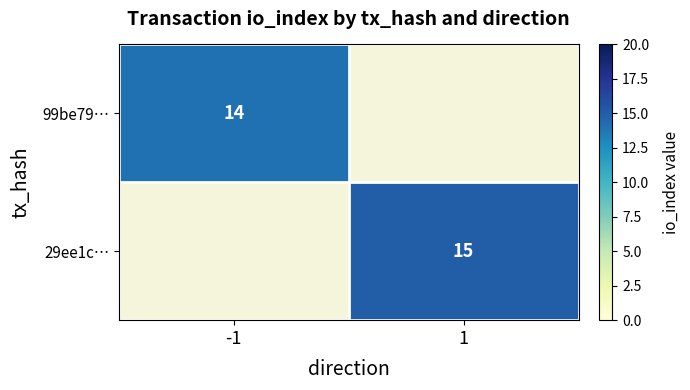

Read the 29ee1c… value at 1.

15.0